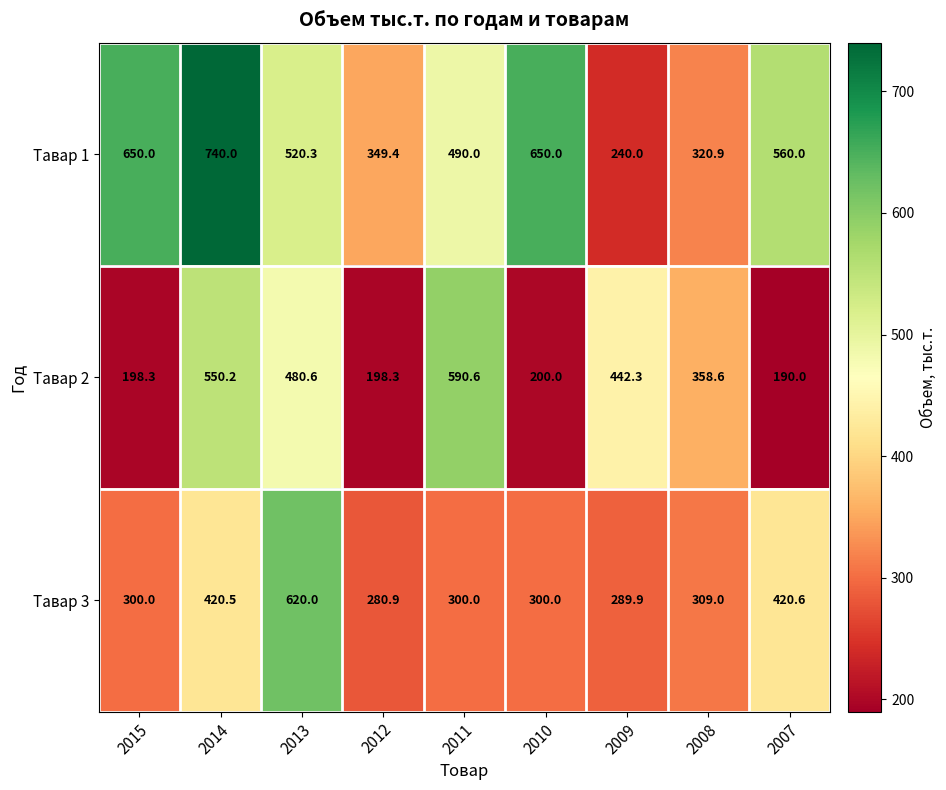

Is it true that Тавар 3 equals 834.3 at 2013?

False